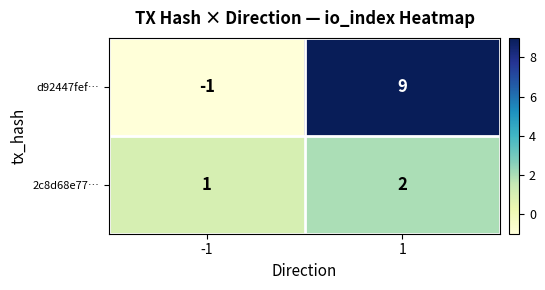

At which category is the sum across all series the highest?

1